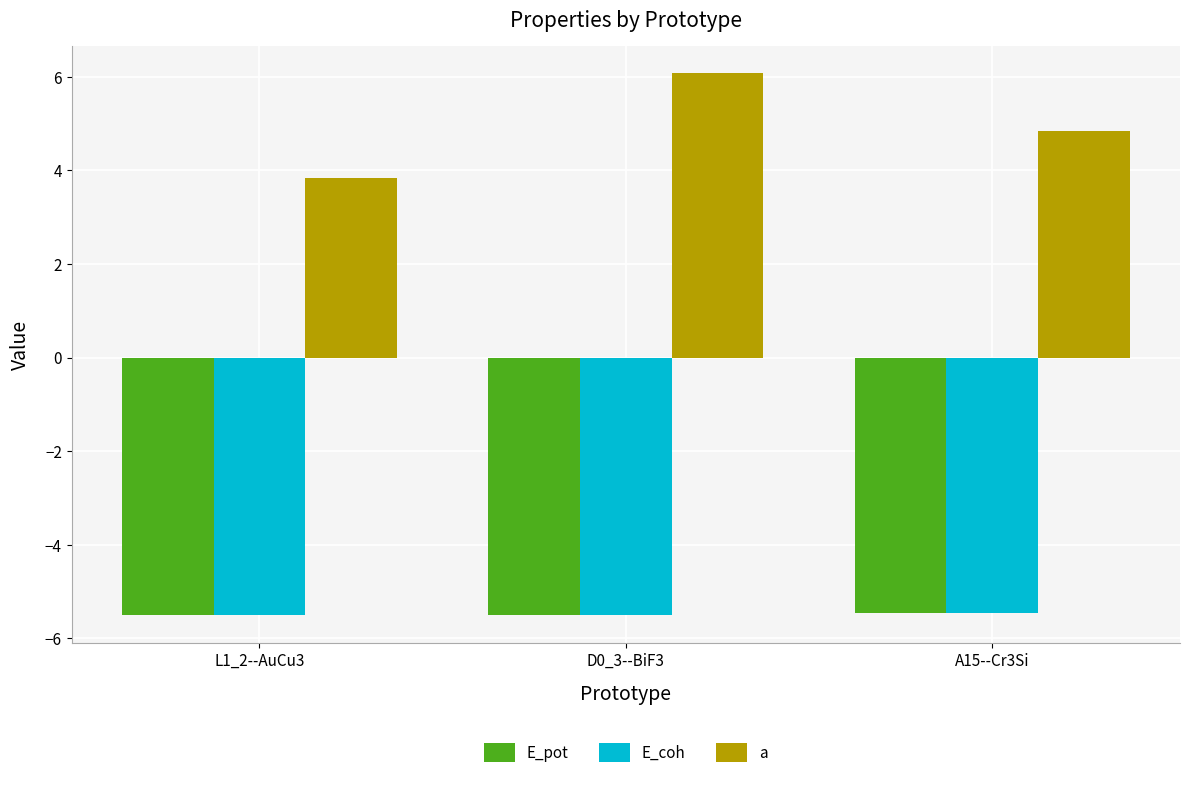

At how many categories does at least one series exceed 2?

3